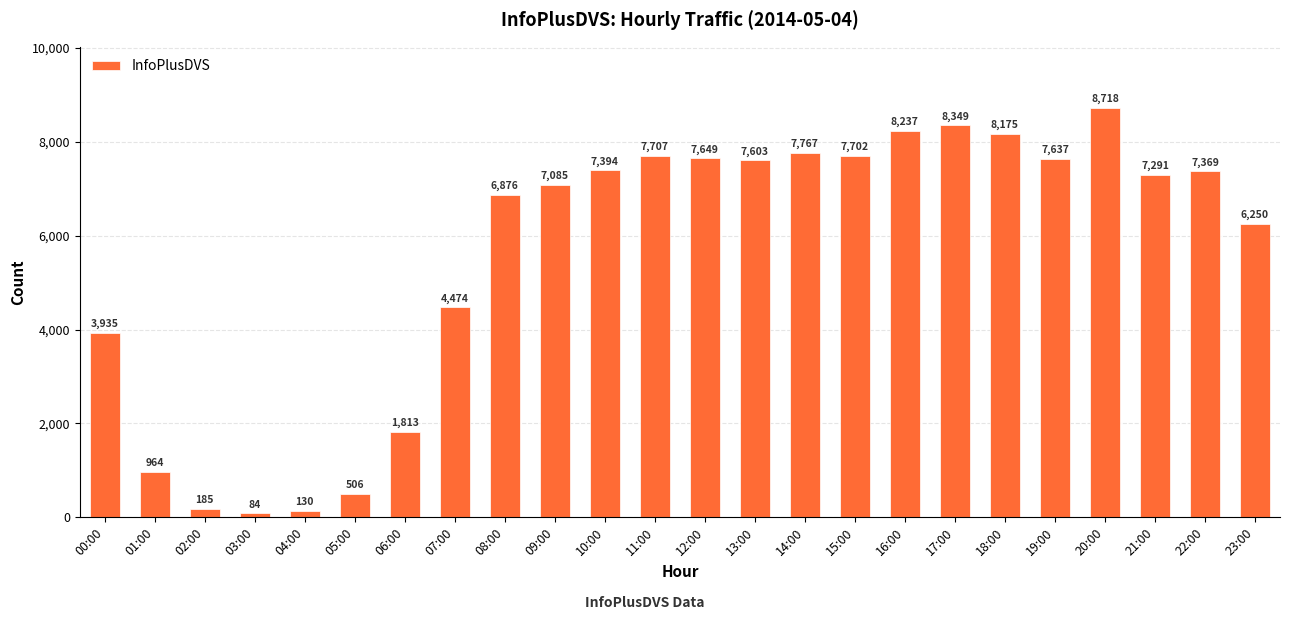

What is the average value?

5579